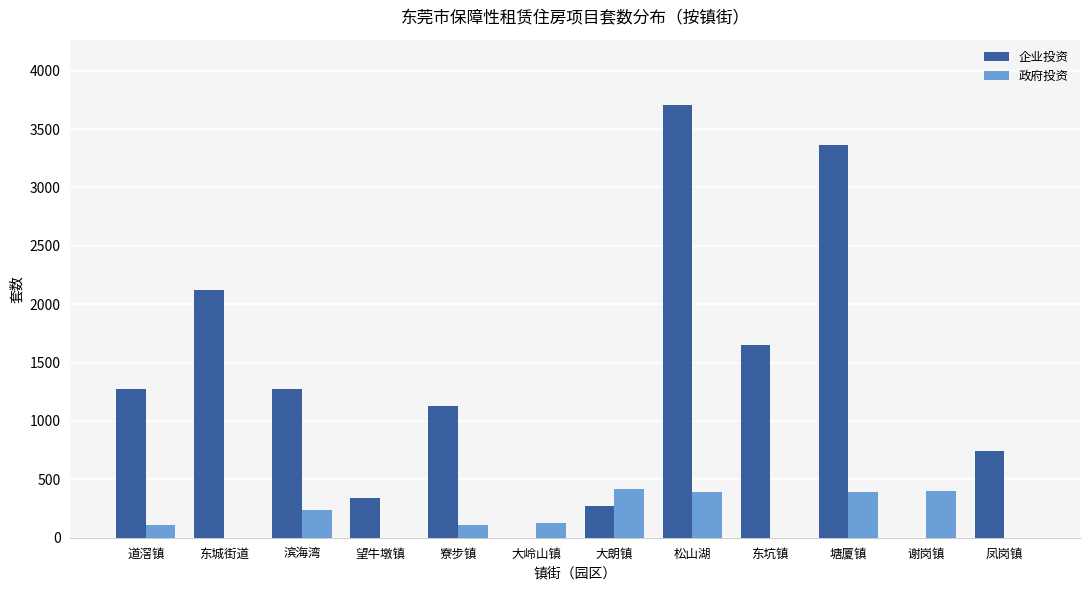

How many groups of bars are there?

12